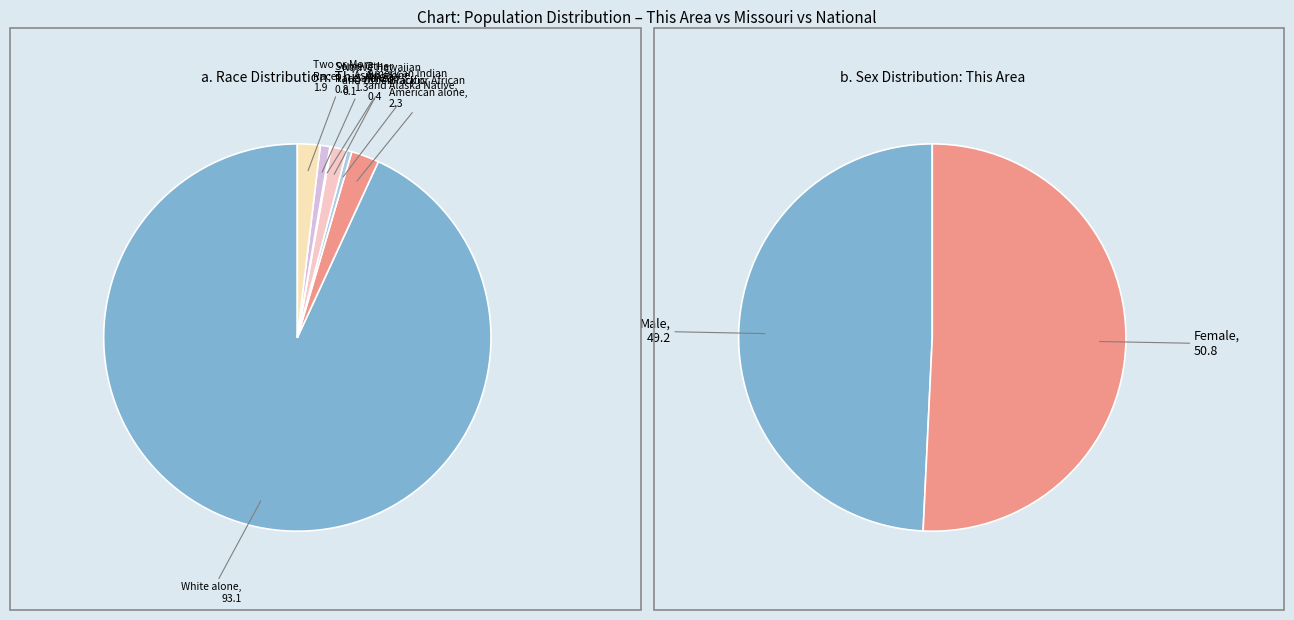

Which category accounts for the majority?

White alone